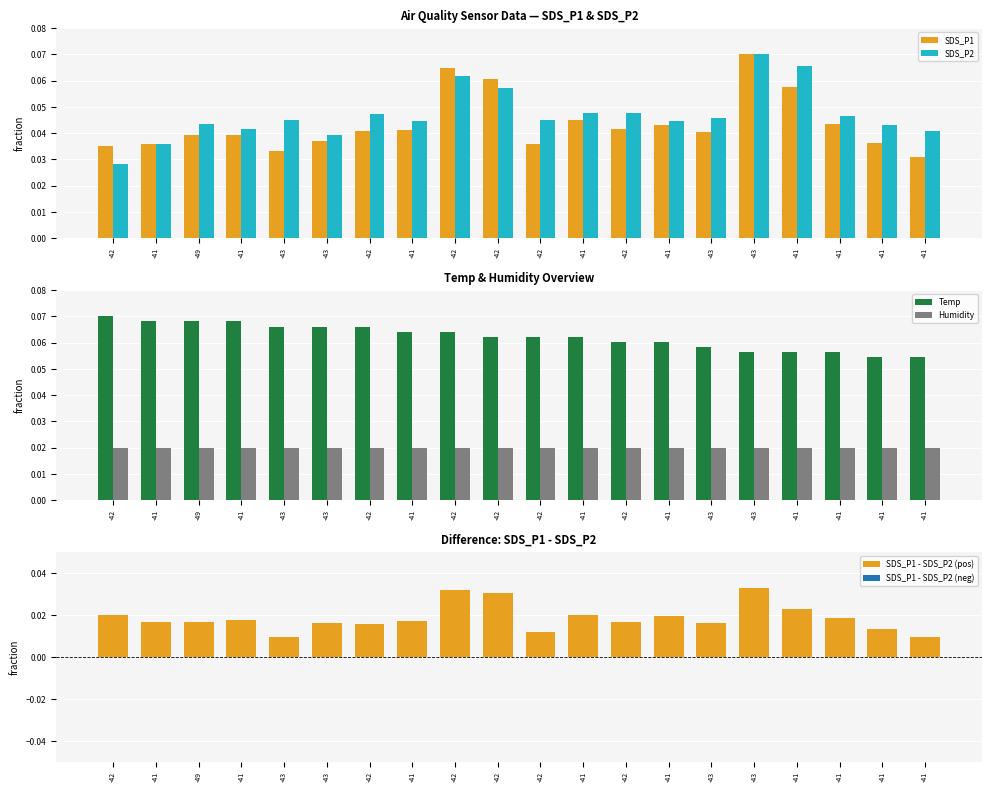

What is the sum of the SDS_P1 values at -41 and -41?

0.1